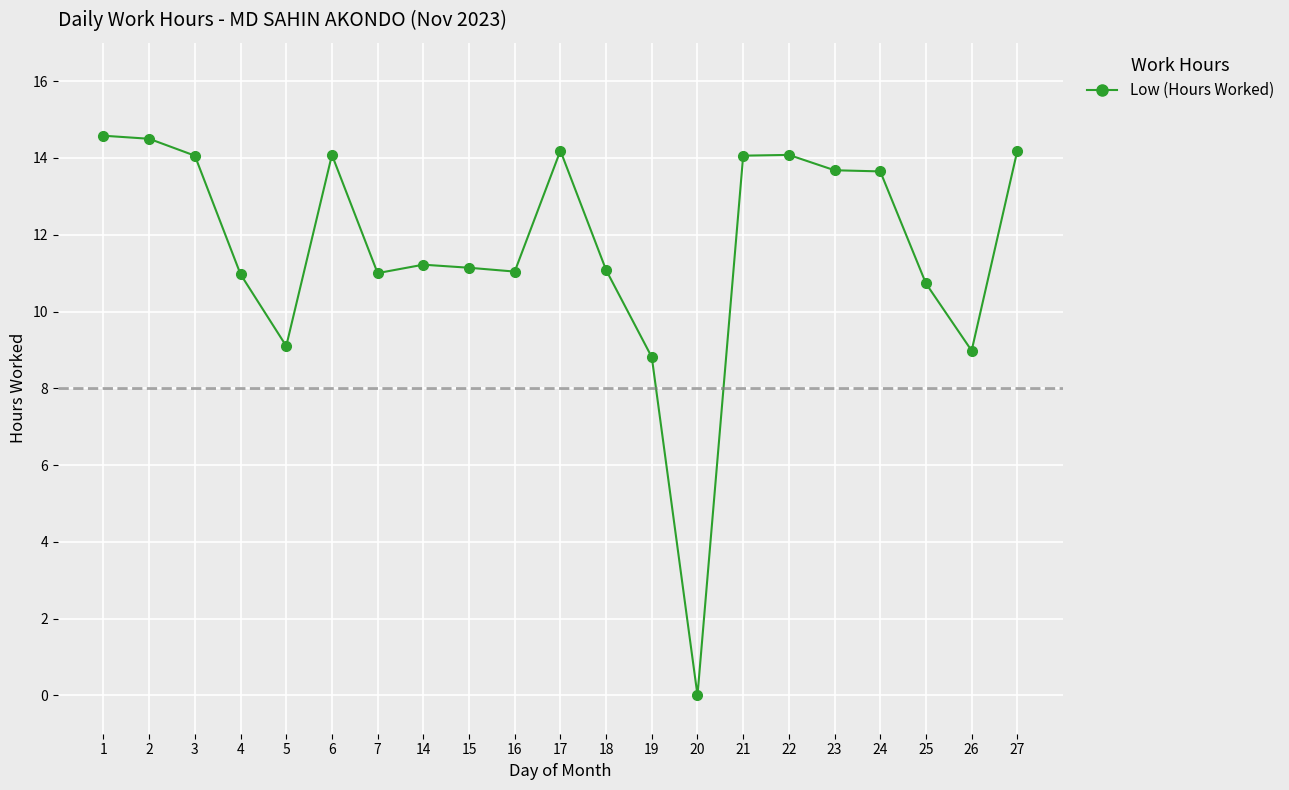

What is the value of the 8th point from the left?

11.2